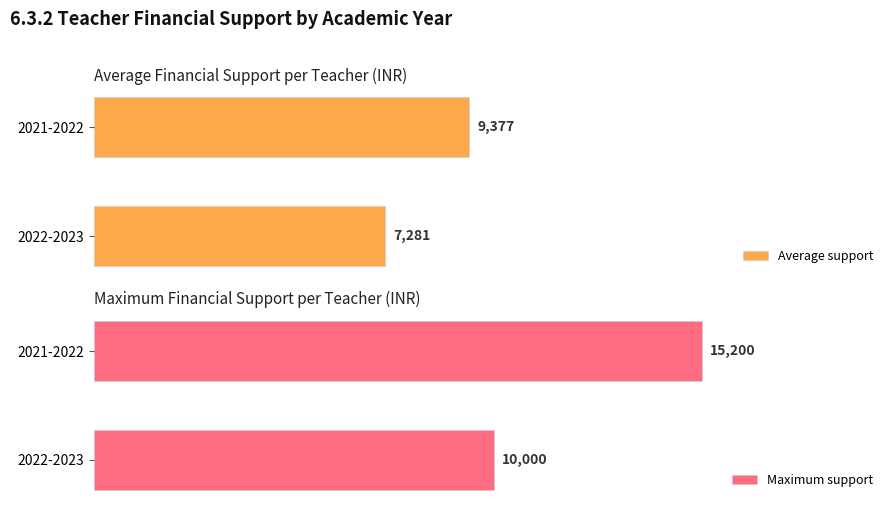

Where is Maximum support nearest to the value 12600?

2022-2023